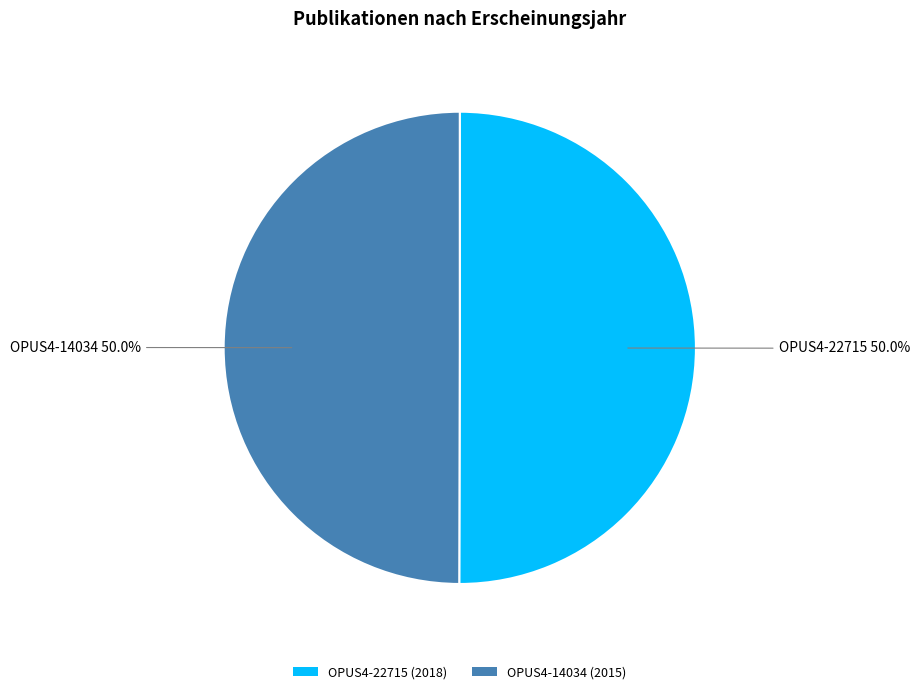

Do OPUS4-14034 and OPUS4-22715 together represent more than half of the pie?

Yes